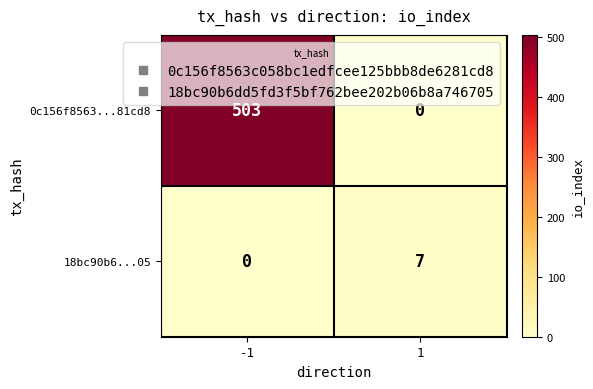

Which series changed the most between -1 and 1?

0c156f8563...81cd8